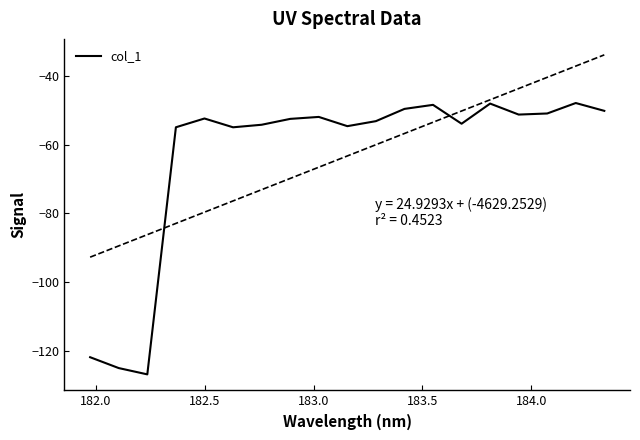

How many interior local valleys (lower than both neighbors) does the data have?

5